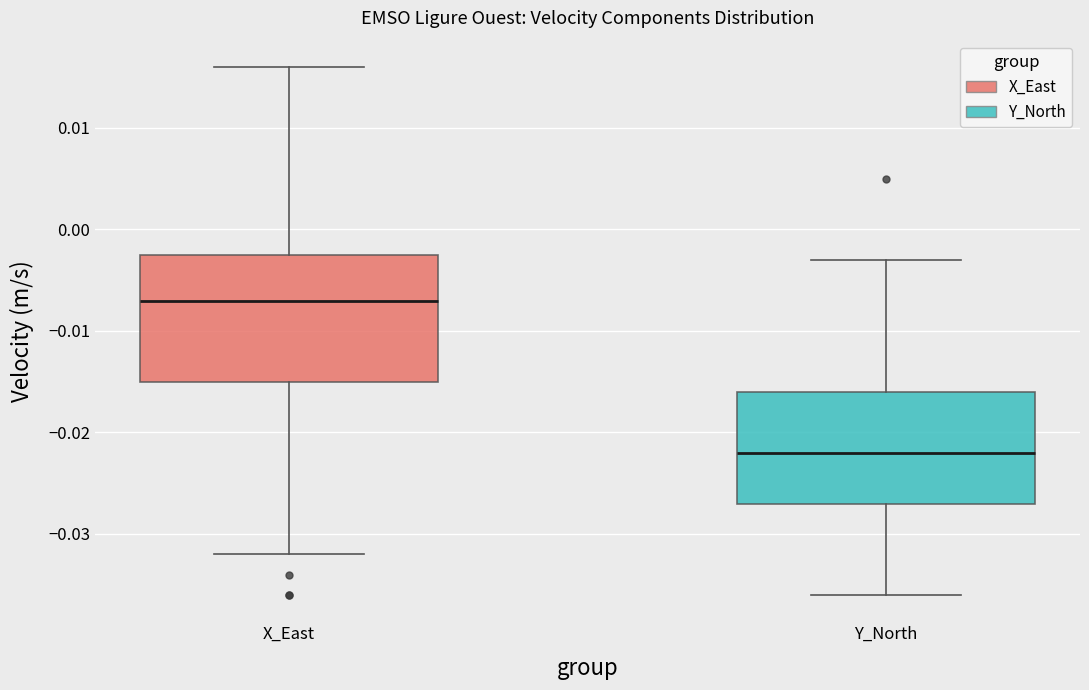

Reading left to right, transcribe this box plot: for each box, give where its median line is, the range the box spans, and where its two whiskers end, as read against the y-axis. The values are not printed on the chart, so give them approximately, as read against the axis.

X_East: median -0.007, box -0.015 to -0.002, whiskers -0.032 to 0.016
Y_North: median -0.022, box -0.027 to -0.016, whiskers -0.036 to -0.003